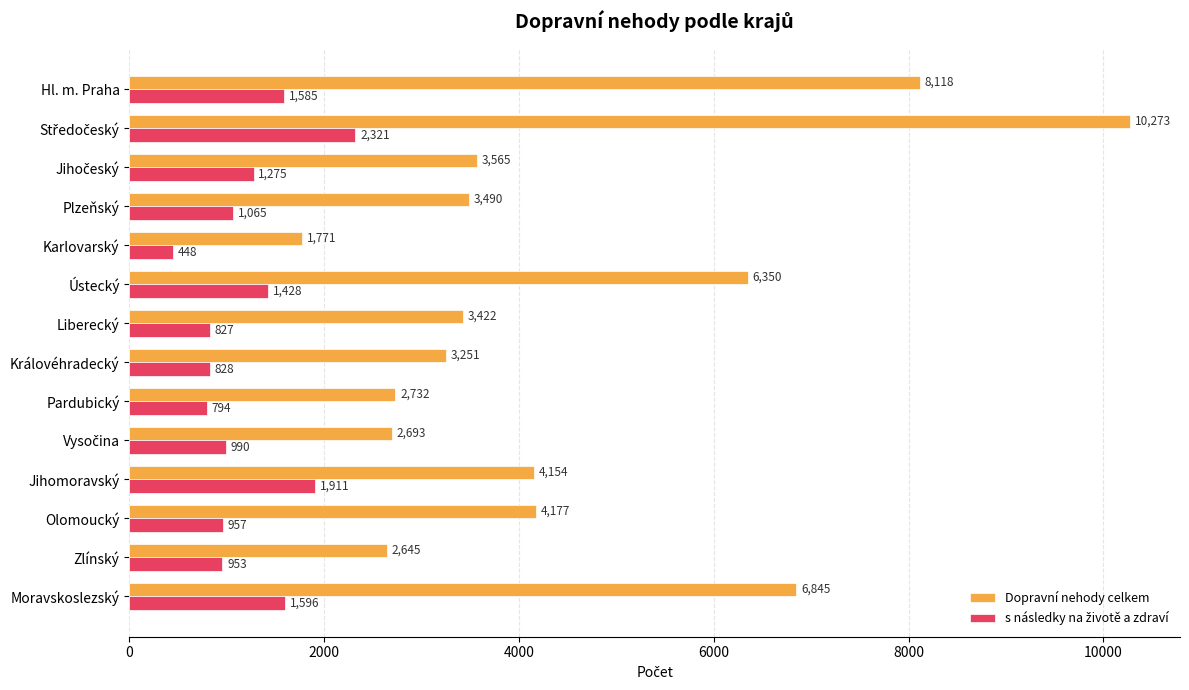

Which series has the widest spread of values?

Dopravní nehody celkem